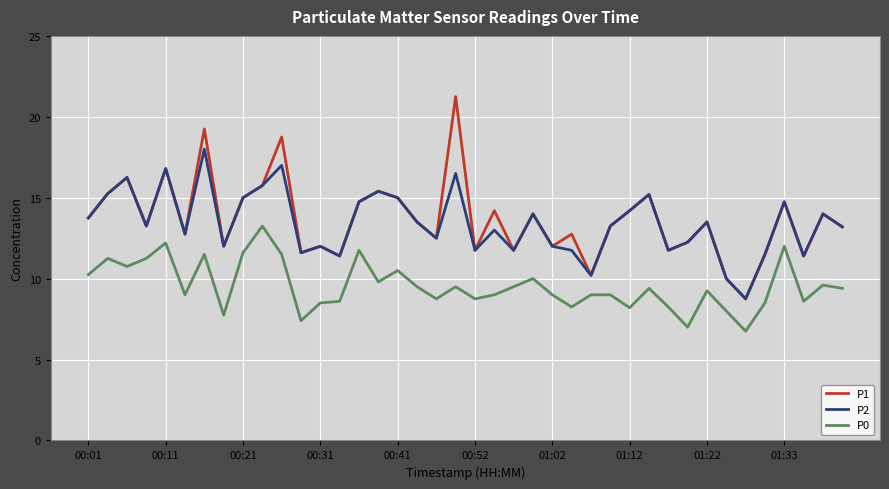

Which series has the largest range (max minus min)?

P1